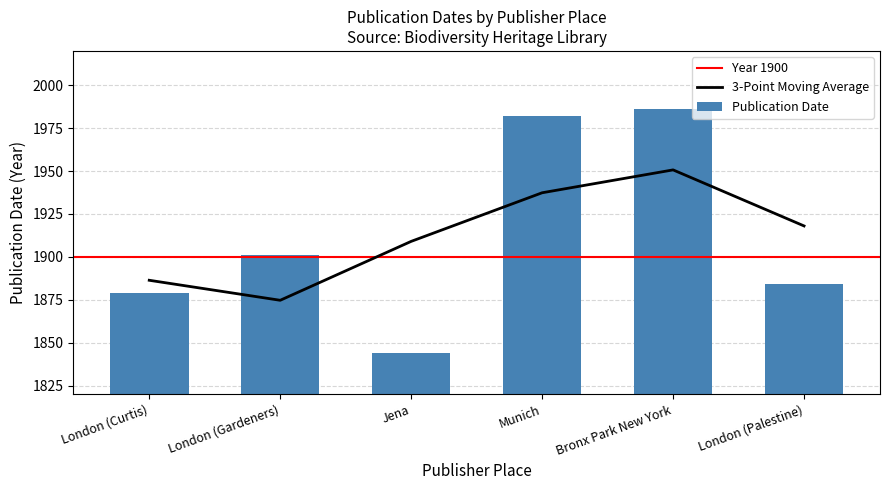

What is the approximate value at London (Palestine), to the nearest 5?

1885